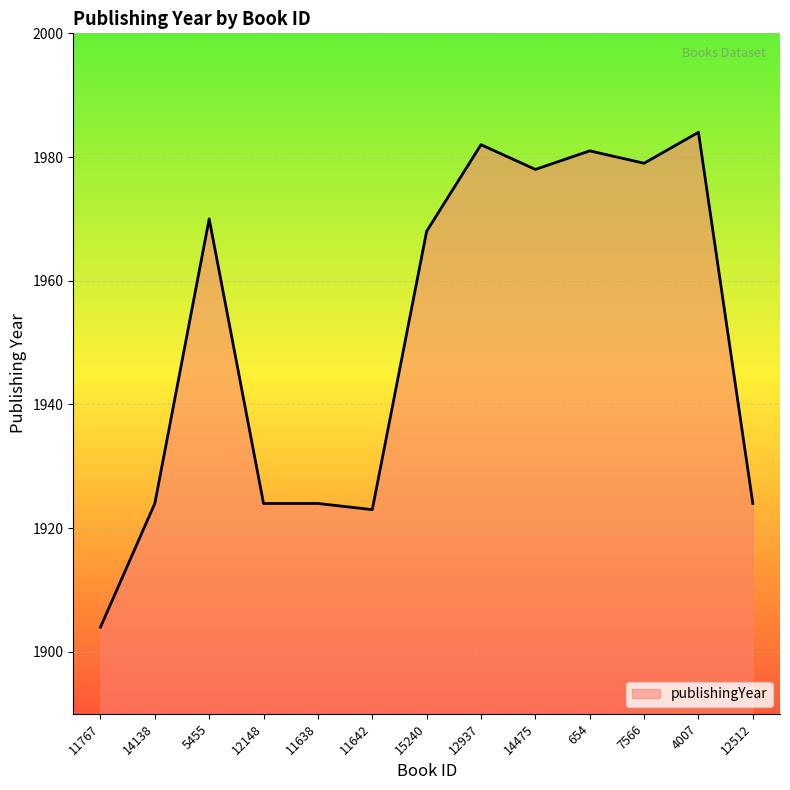

What is the difference between the second highest and minimum values?

78